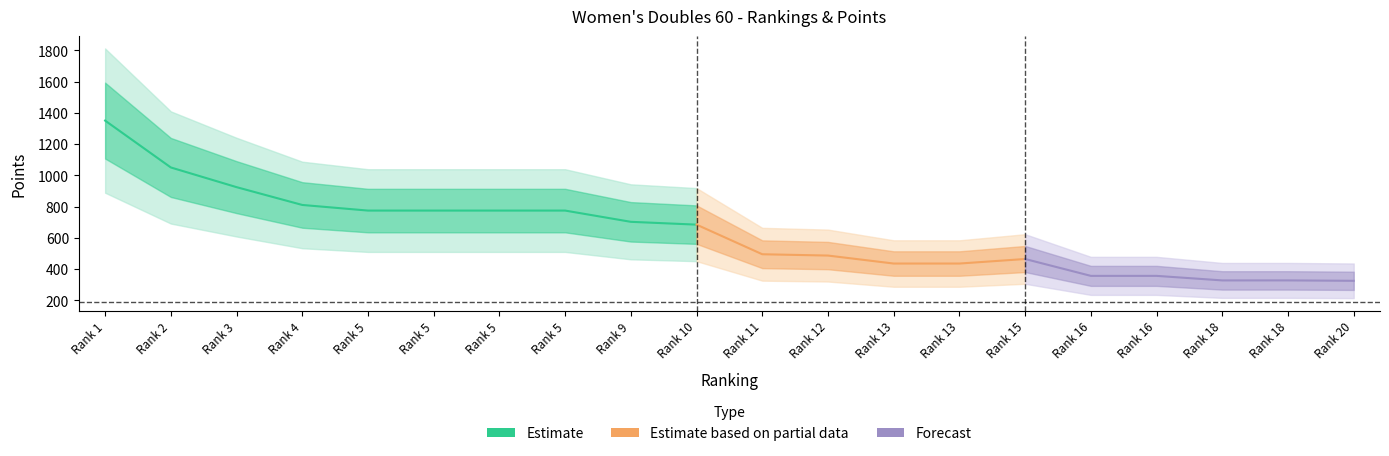

The chart shows a value of 680.0 at 13. True or false?

False